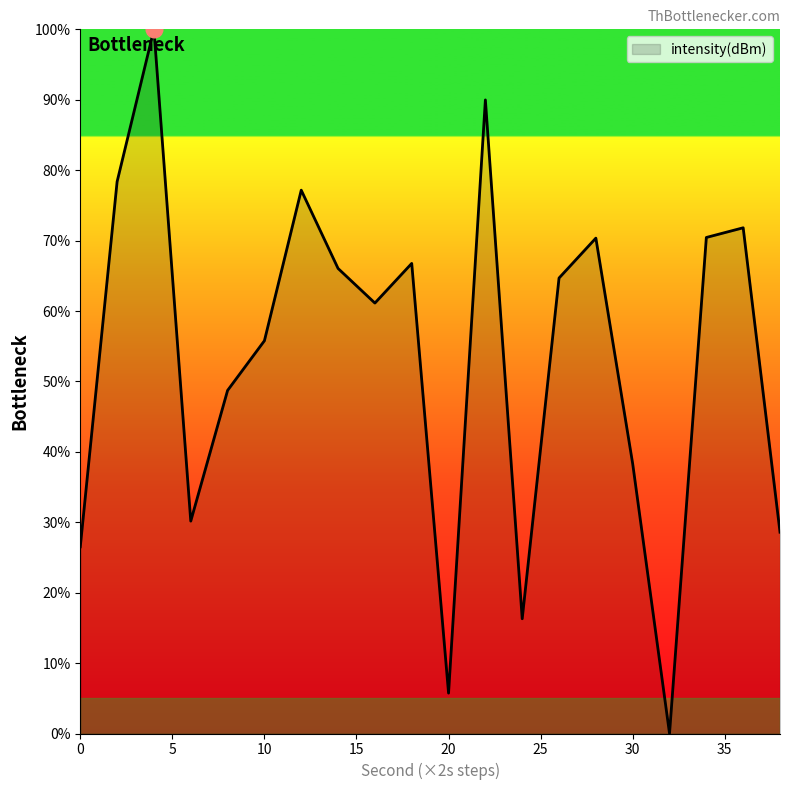

What is the greatest value displayed?

100.0